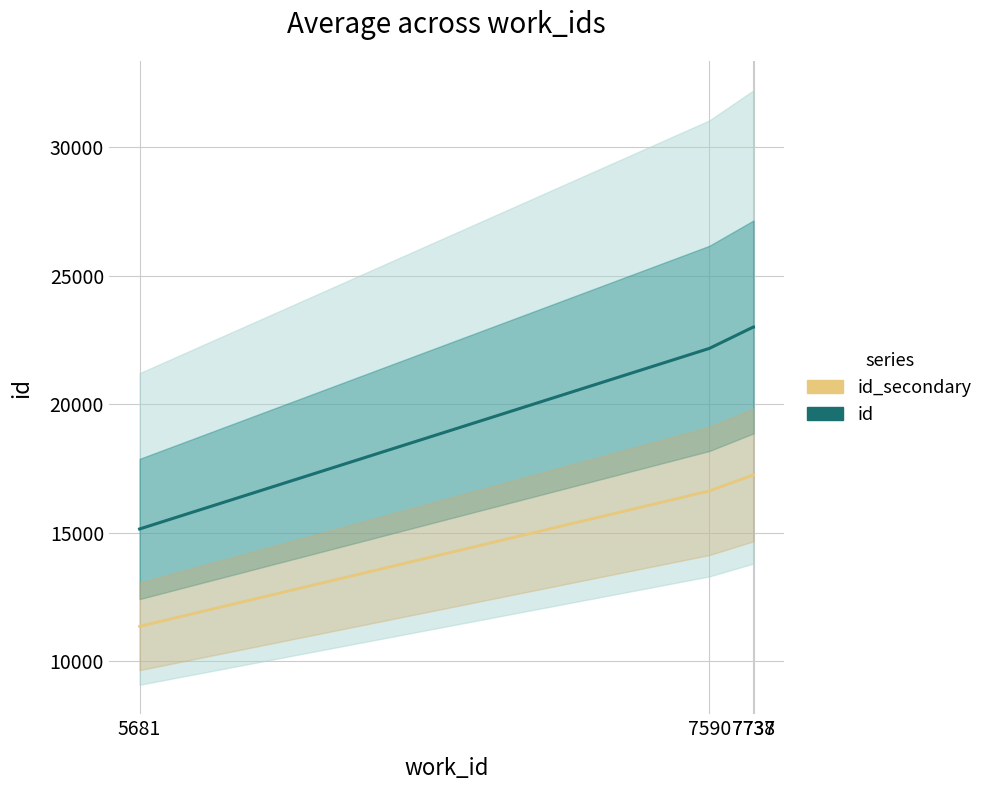

Is it true that id equals 15155.0 at 5681?

True